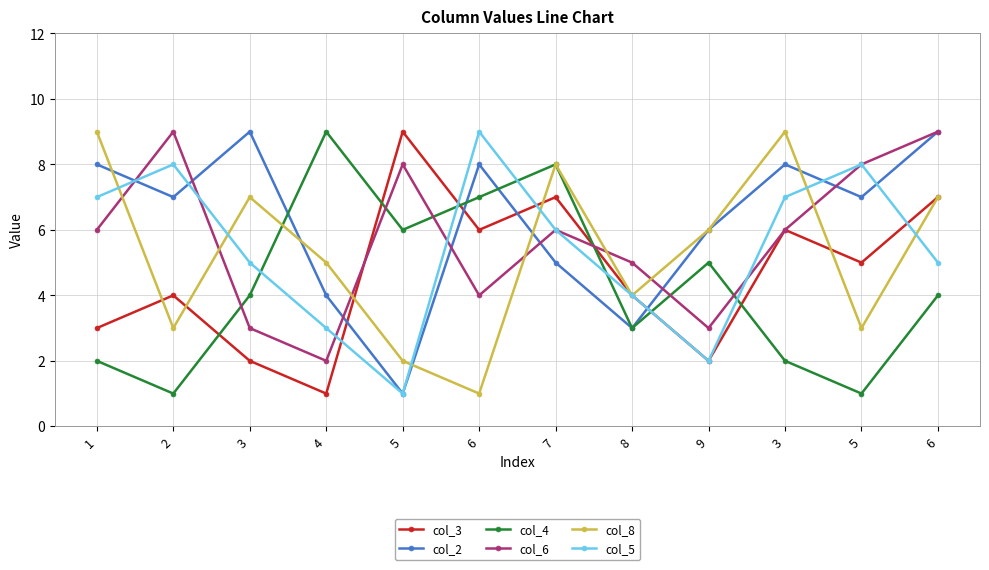

What are all the series names shown in the legend?

col_3, col_2, col_4, col_6, col_8, col_5